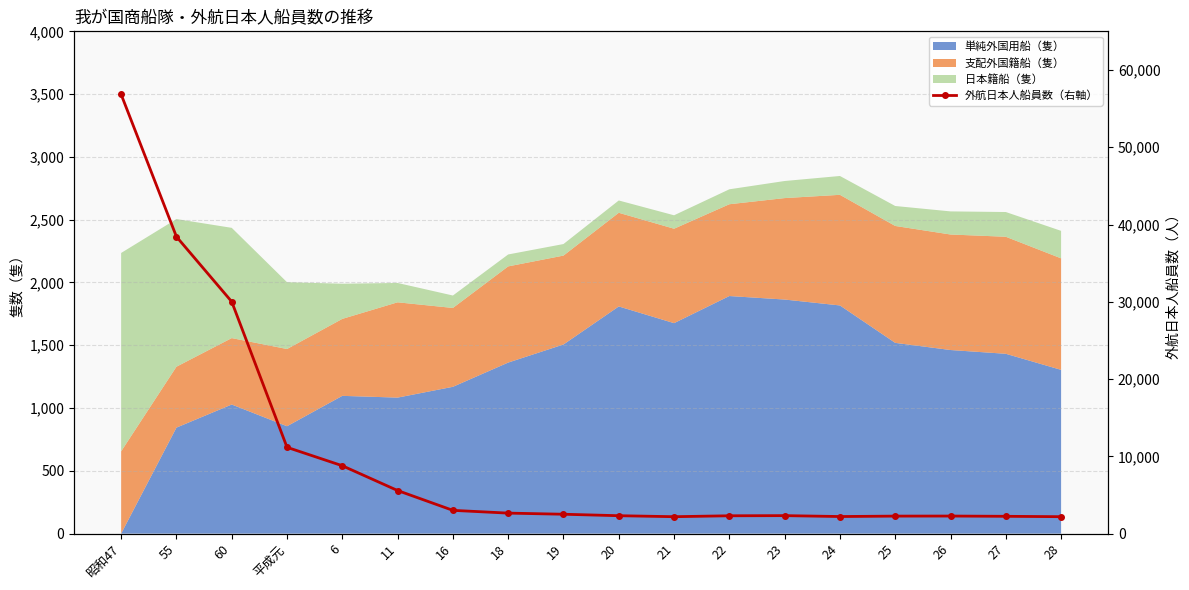

What is the value of the 6th point from the left?

5573